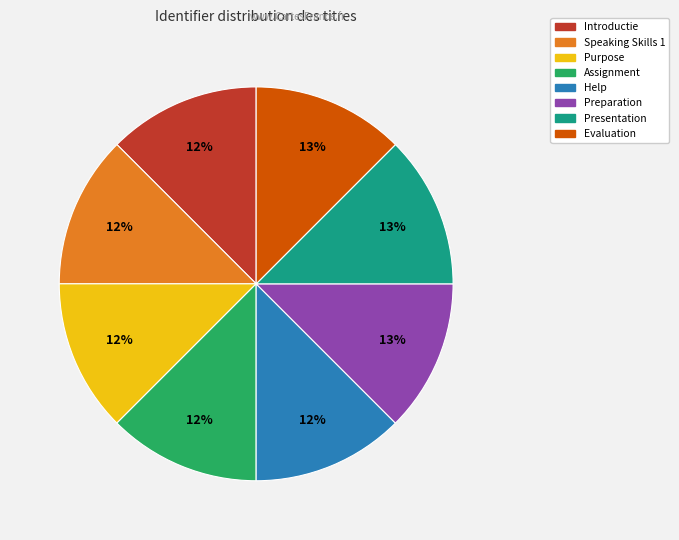

The Purpose slice represents 12% of the pie. True or false?

True